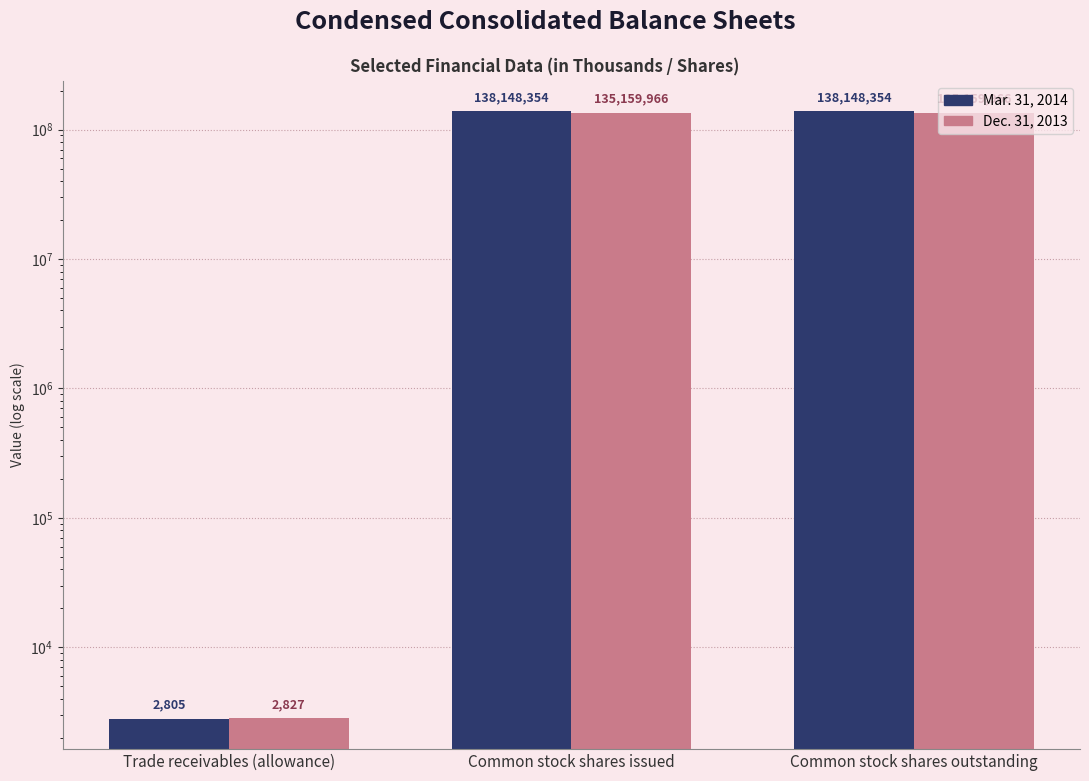

What is the difference between the highest and lowest values at Trade receivables (allowance)?

22